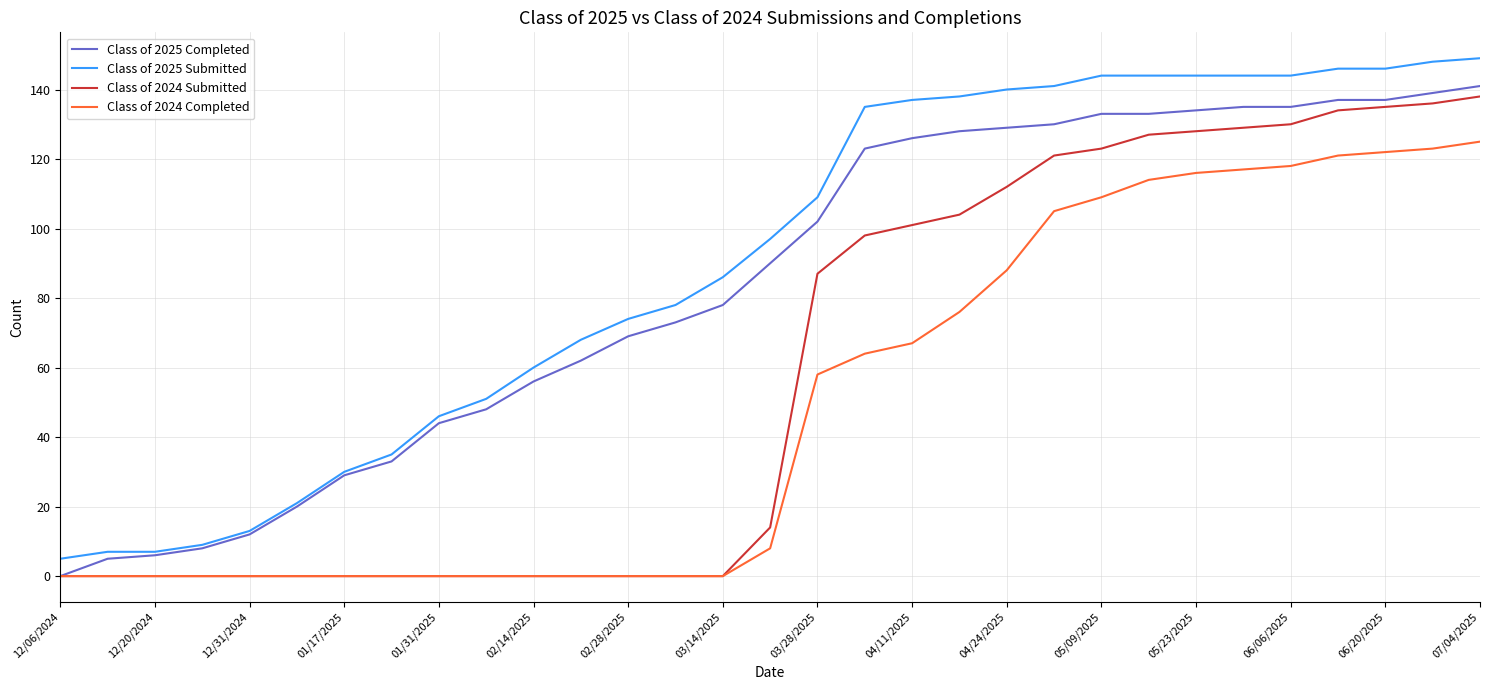

True or false: Class of 2024 Completed and Class of 2025 Submitted intersect in this chart.

False